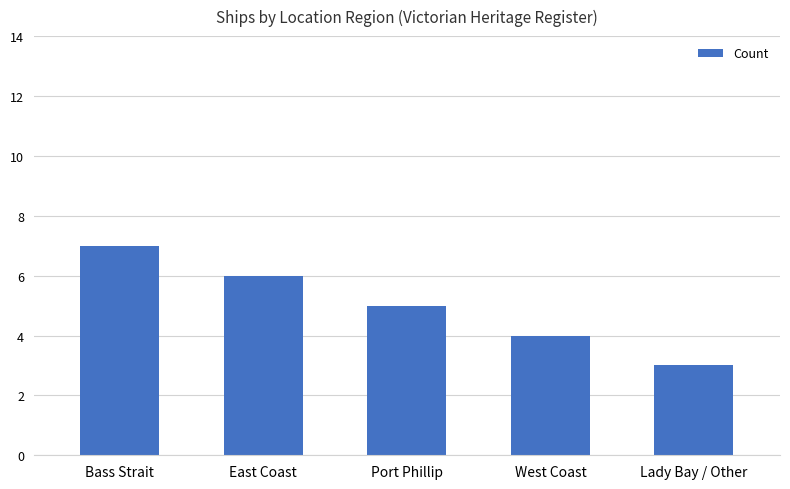

What is the label of the 5th bar from the right?

Bass Strait